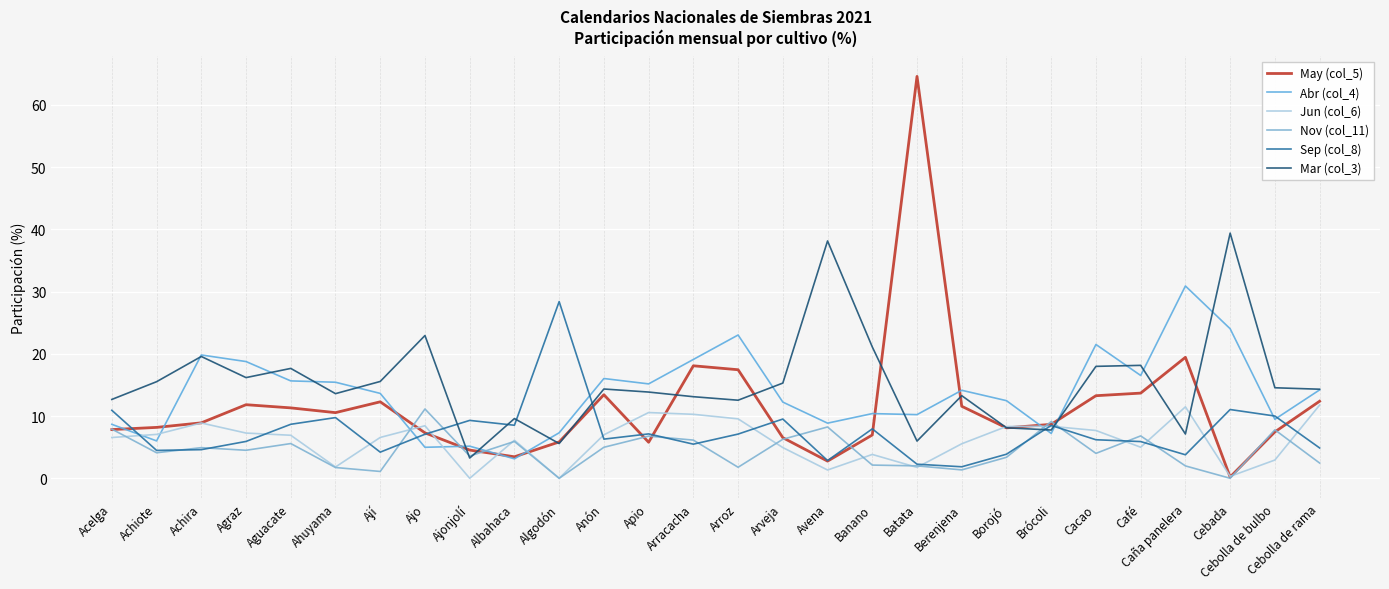

What is the label of the 16th point from the left?

Arveja